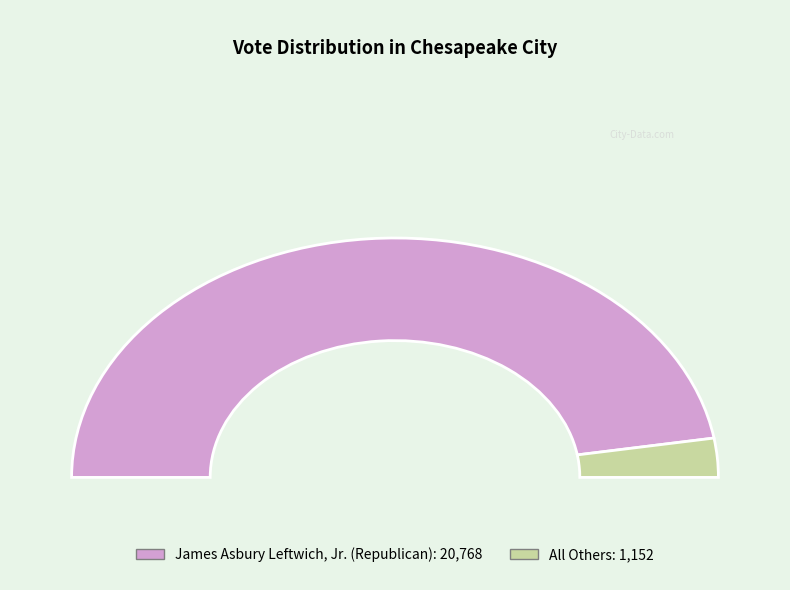

What is the change in value from James Asbury Leftwich, Jr. (Republican) to All Others?

-19616